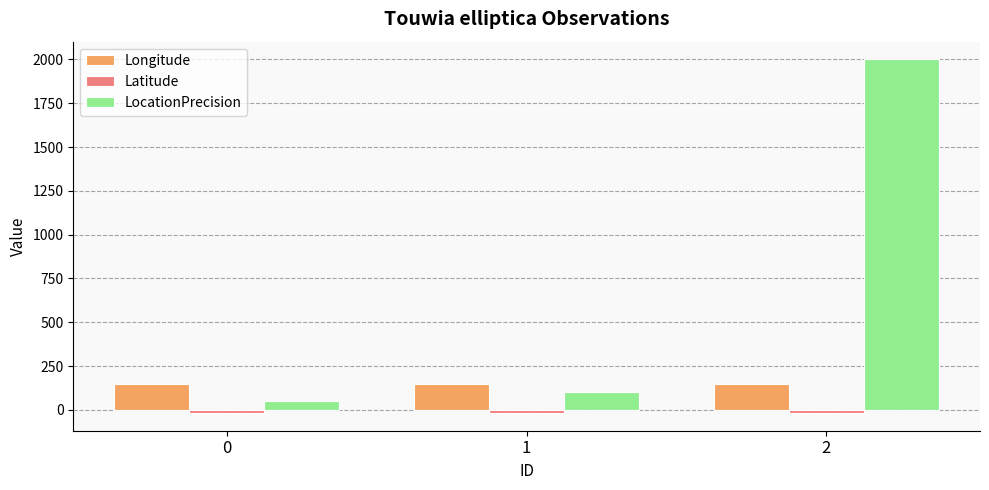

What is the sum of the Longitude values at 0 and 1?

291.6